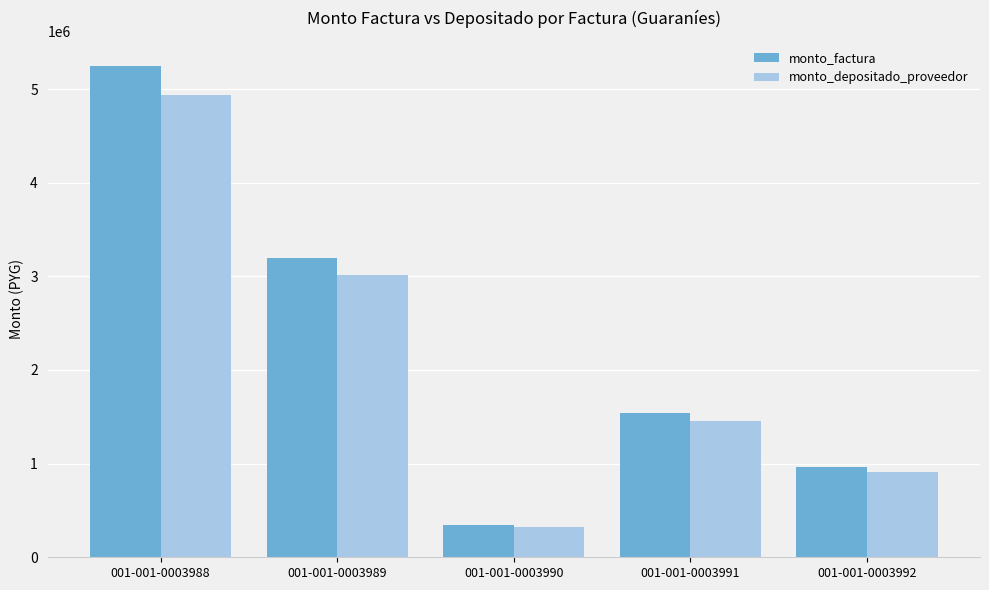

What is the average value of the monto_depositado_proveedor series?

2127281